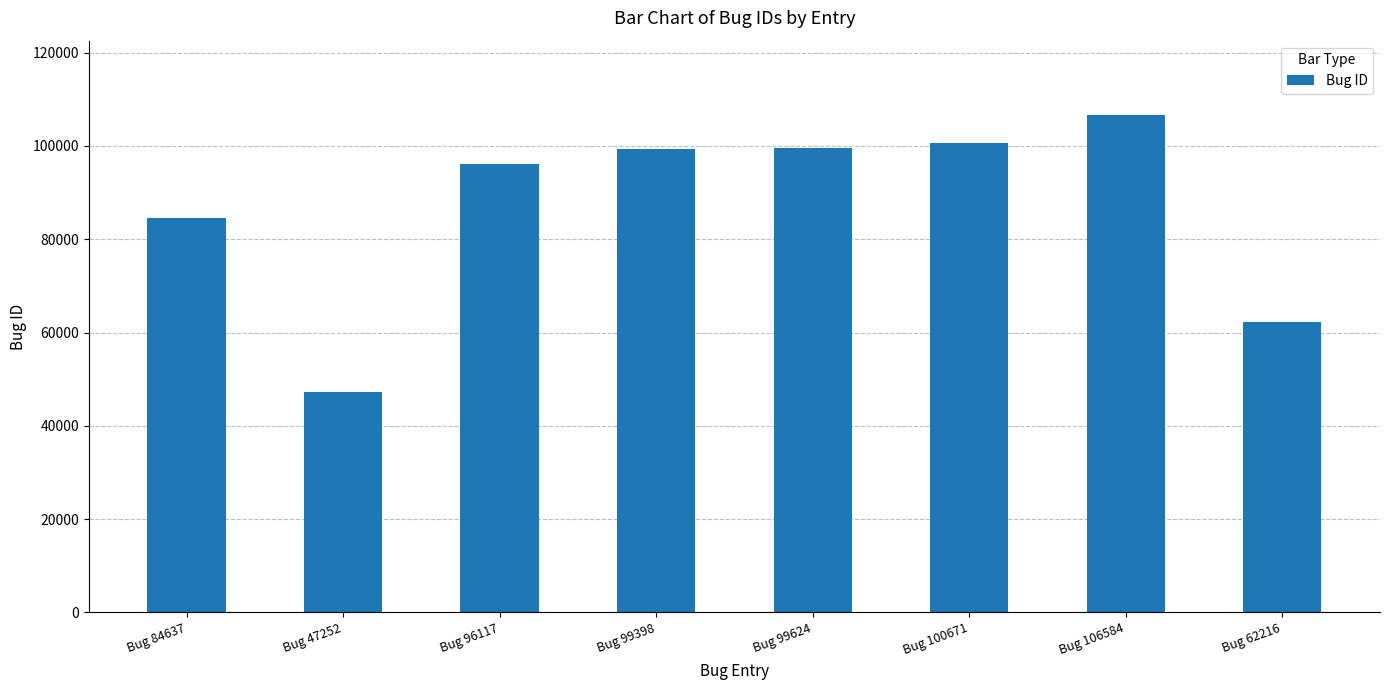

What is the change in value from Bug 99624 to Bug 106584?

+6960